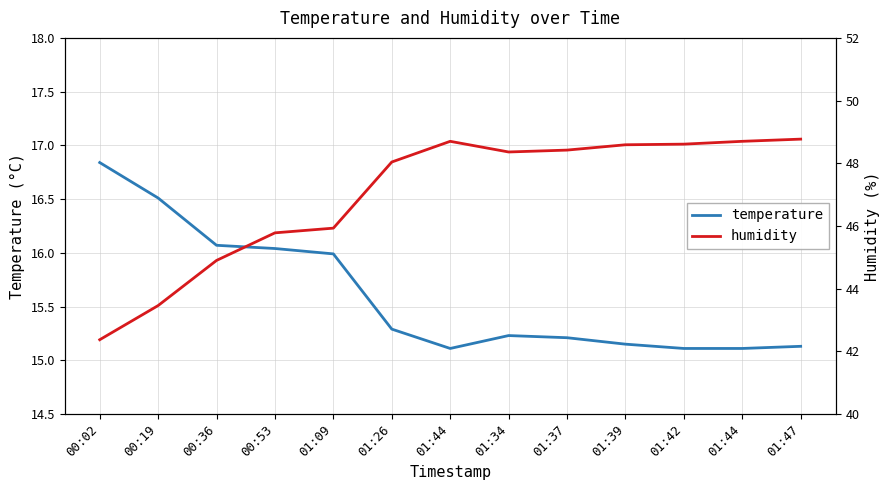

List the series in order of their overall mean, lowest first.

temperature, humidity